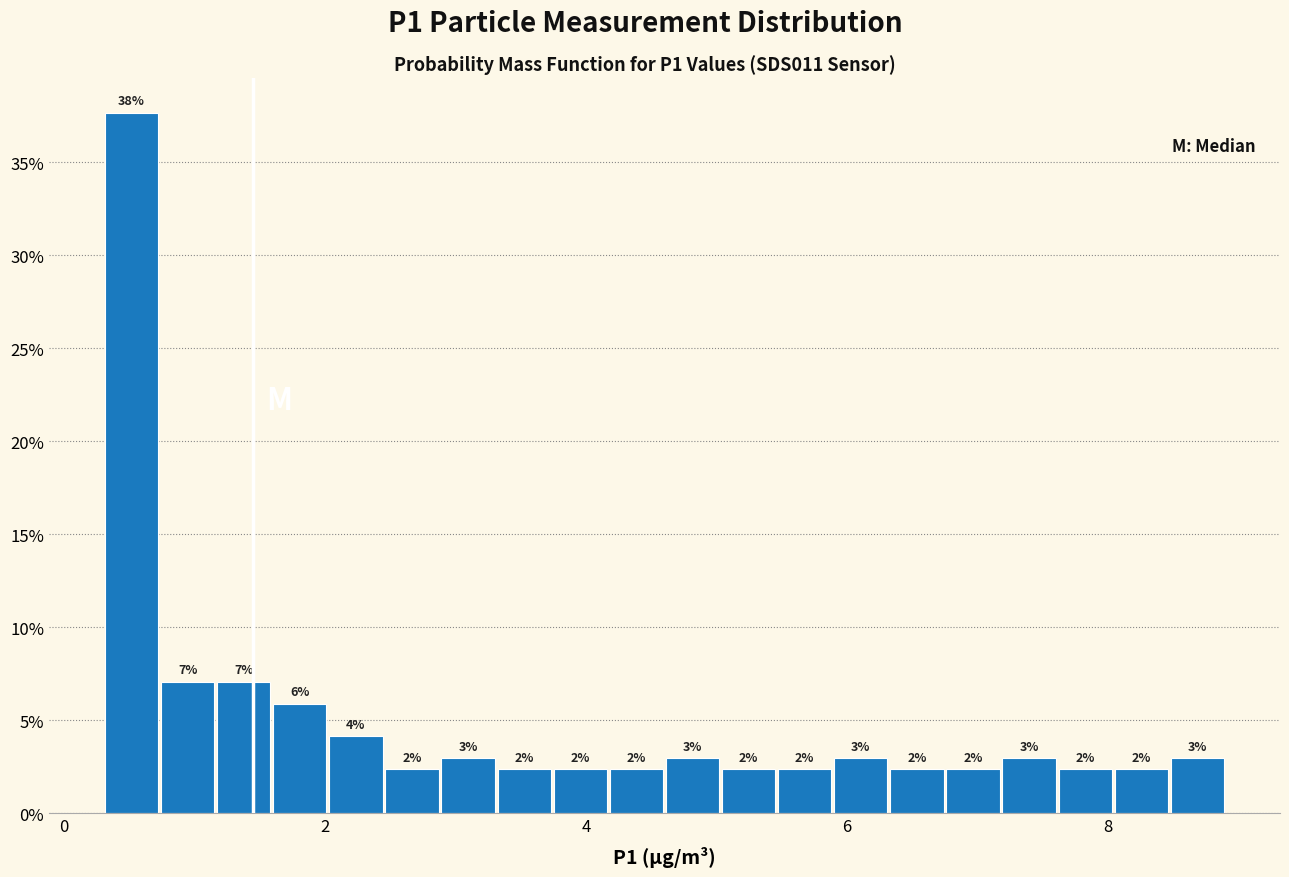

Around what value on the x-axis is the tallest bar? Give the approximate position of its centre, as read against the axis.

0.6